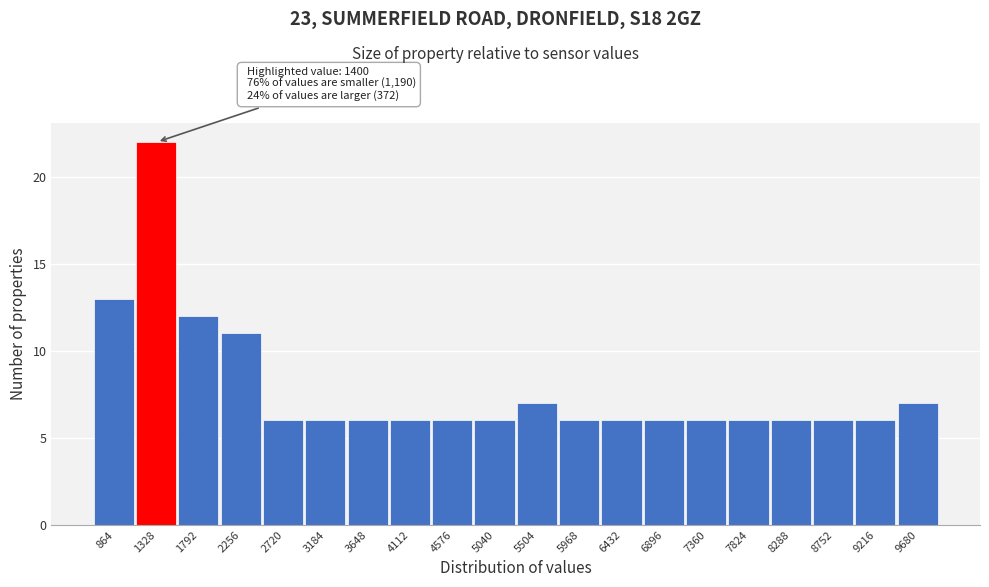

Reading right to left, extract all data points from this chart.

7	6	6	6	6	6	6	6	6	7	6	6	6	6	6	6	11	12	22	13